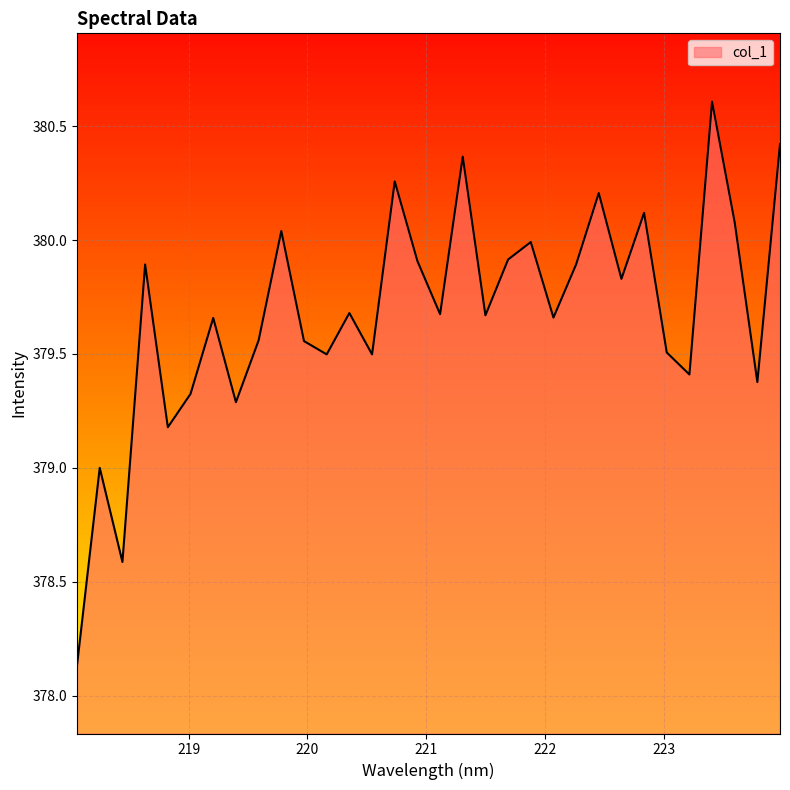

What is the maximum value shown in the chart?

380.6